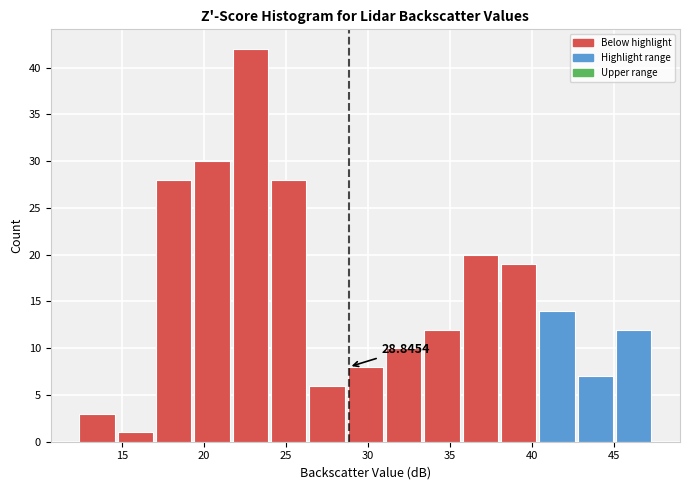

Which range on the x-axis has the tallest bar?

21.5 to 24.0